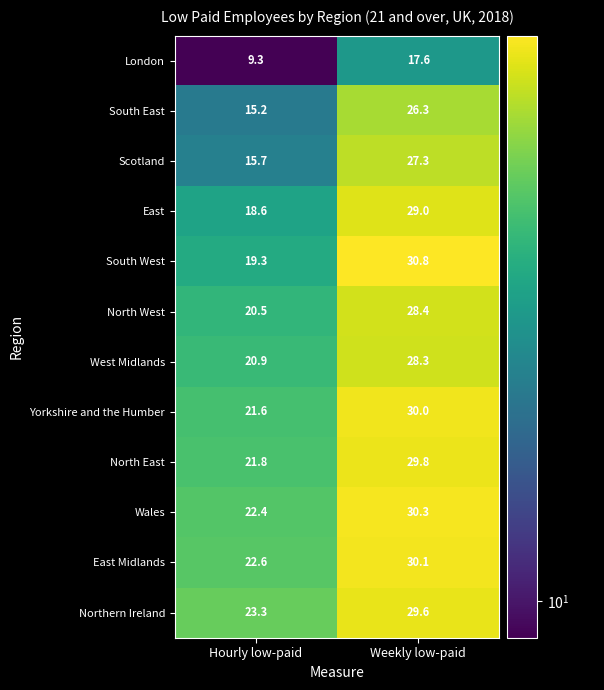

What is the sum of the Northern Ireland values at Hourly low-paid and Weekly low-paid?

52.9